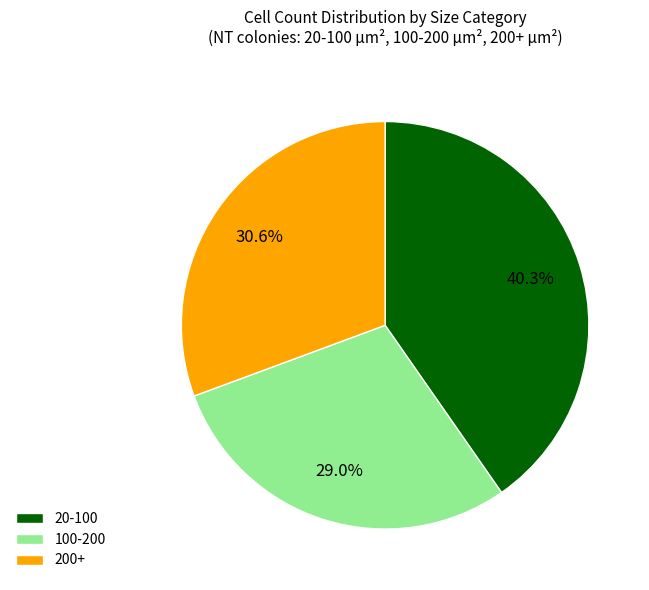

How many segments does this pie chart have?

3